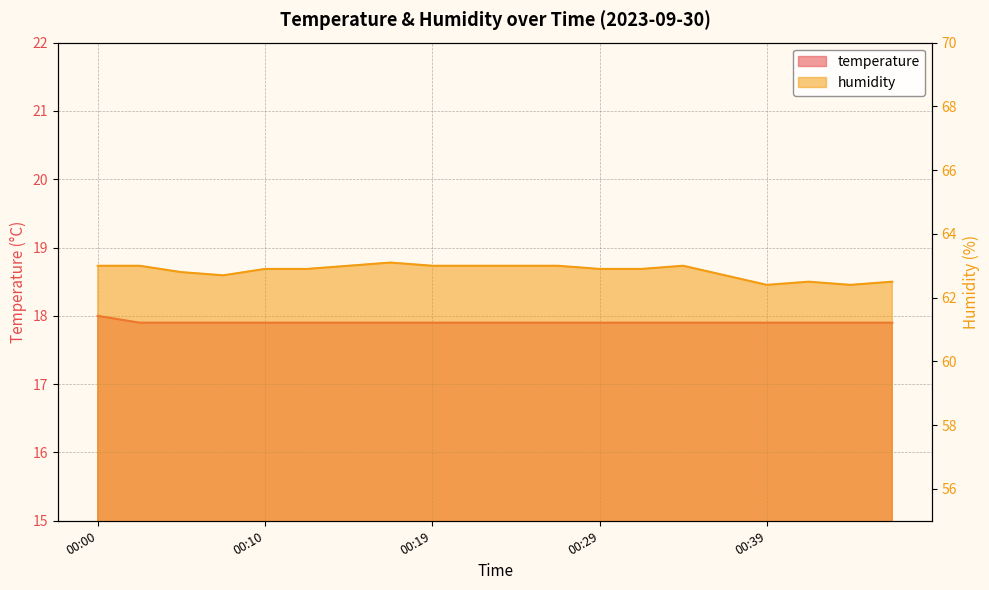

Count the humidity values in the range 62 to 63.

19